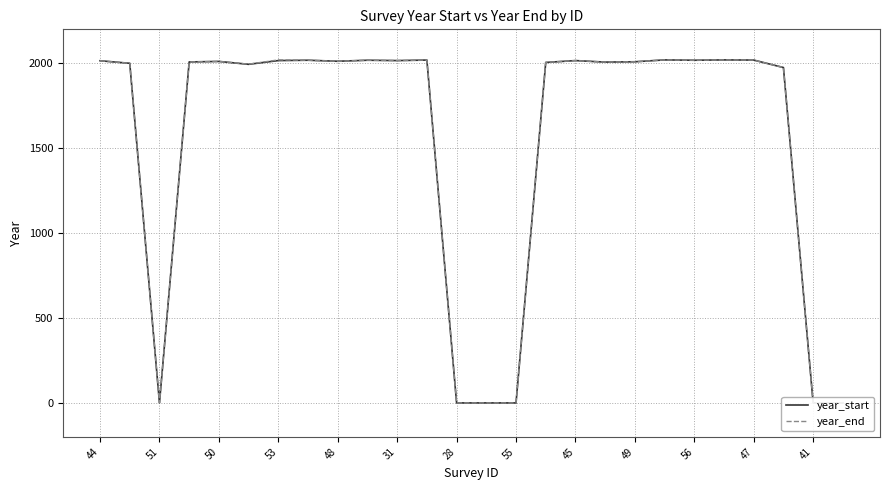

What is the difference between the maximum and second lowest values in the year_start series?

2020